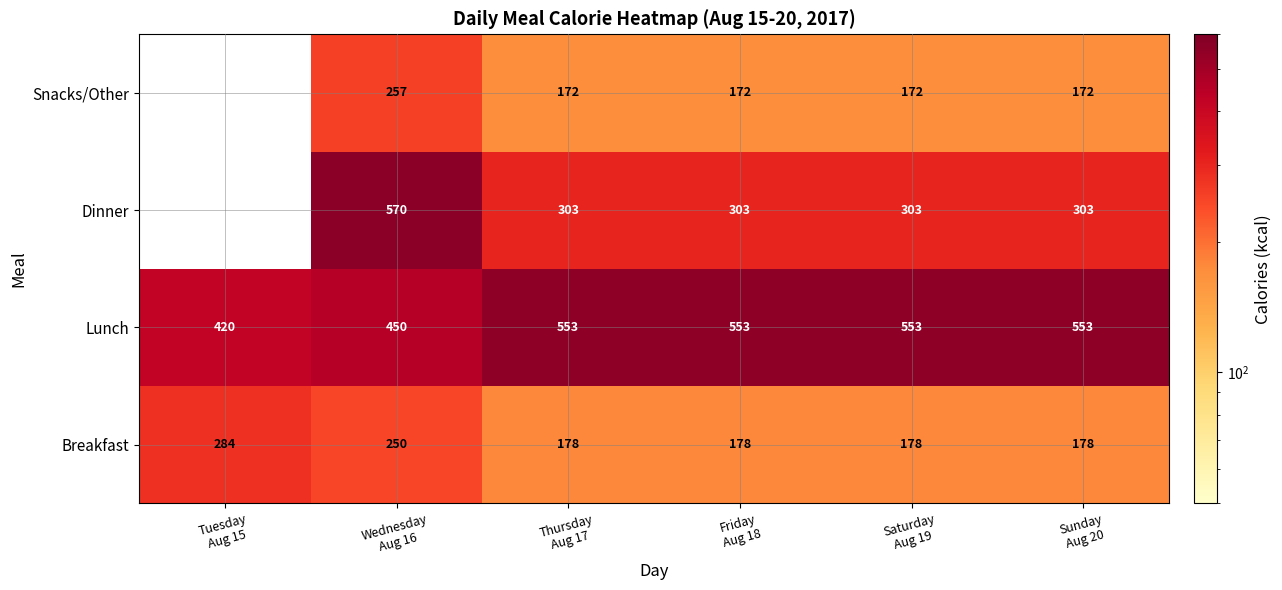

Between Sunday
Aug 20 and Thursday
Aug 17, which is larger?

Sunday
Aug 20